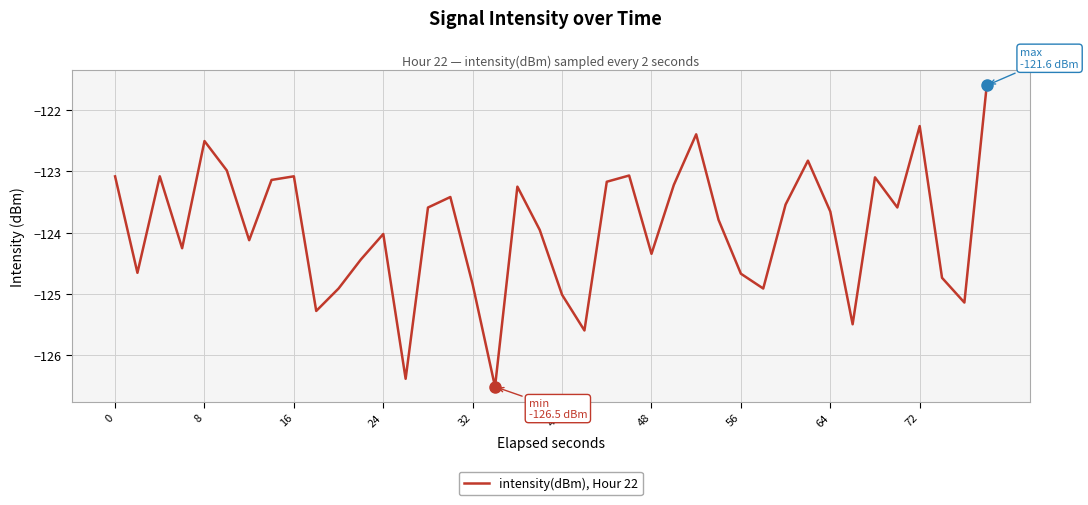

Does the chart have visible grid lines?

Yes